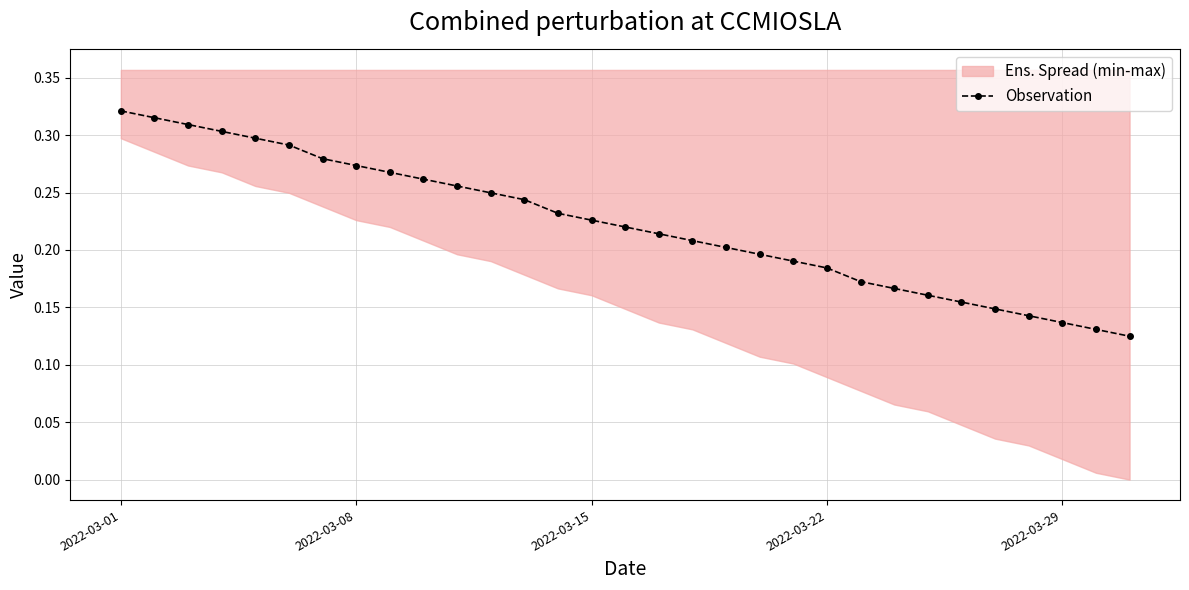

Count the Observation values in the range 0 to 1.

31